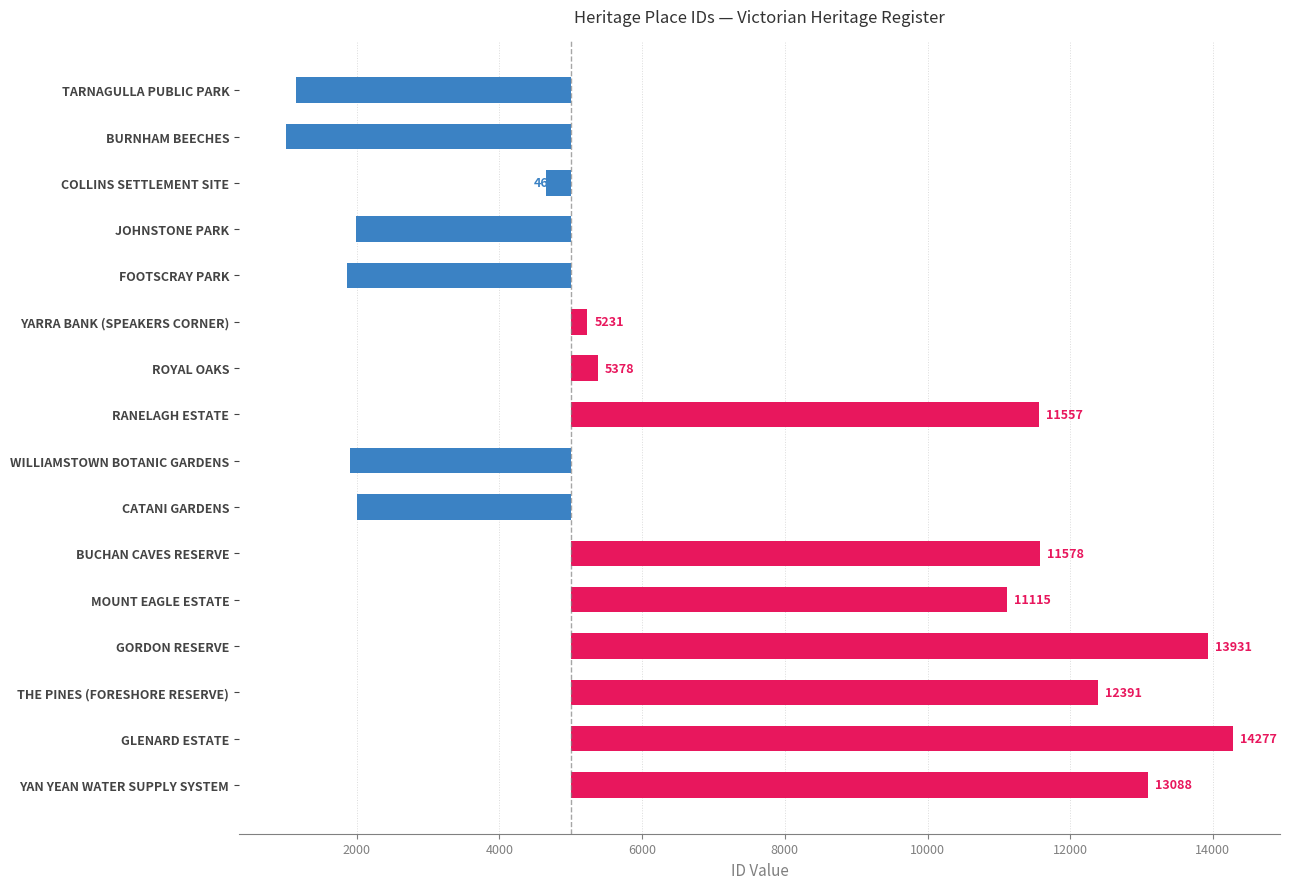

True or false: the data shows -94 at COLLINS SETTLEMENT SITE.

False